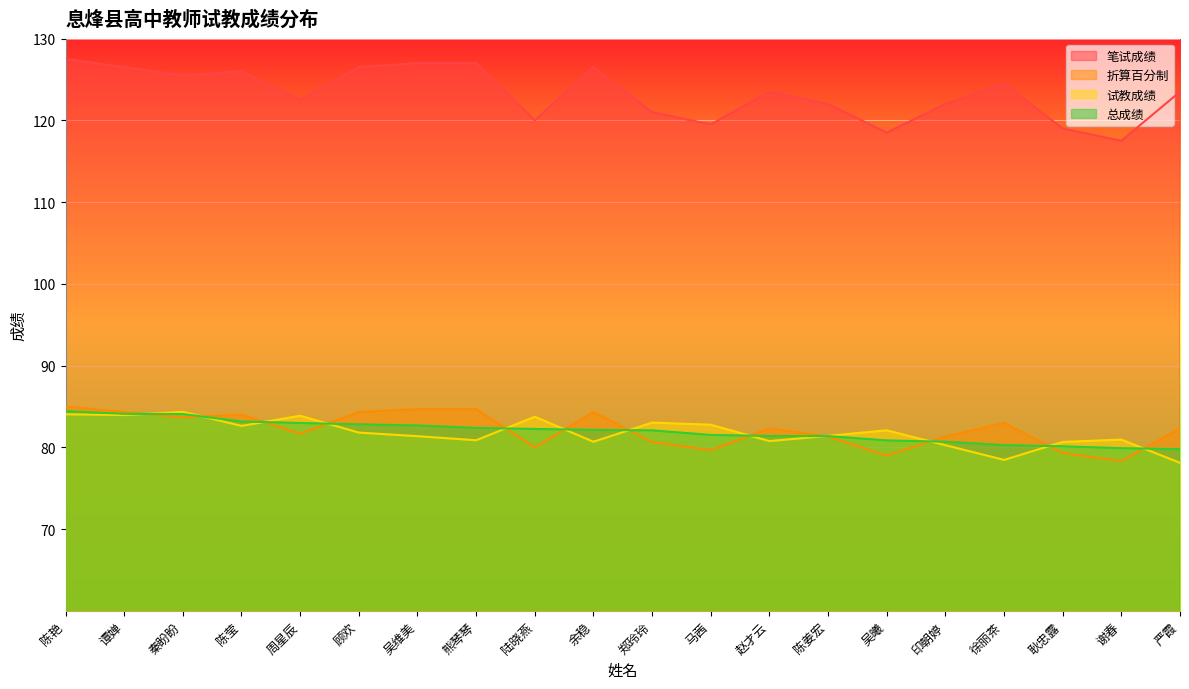

How many categories are shown in the chart?

20